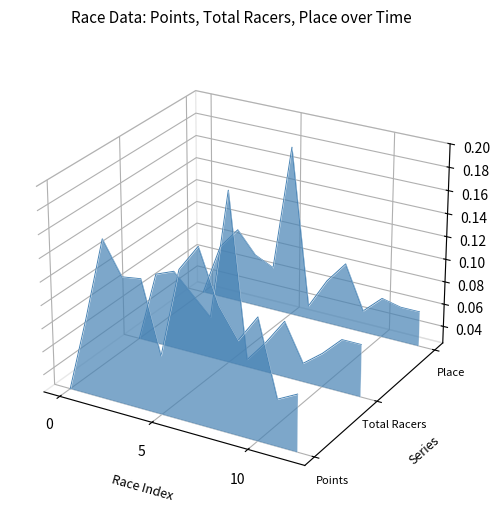

How many interior local valleys does the Total Racers series have?

3